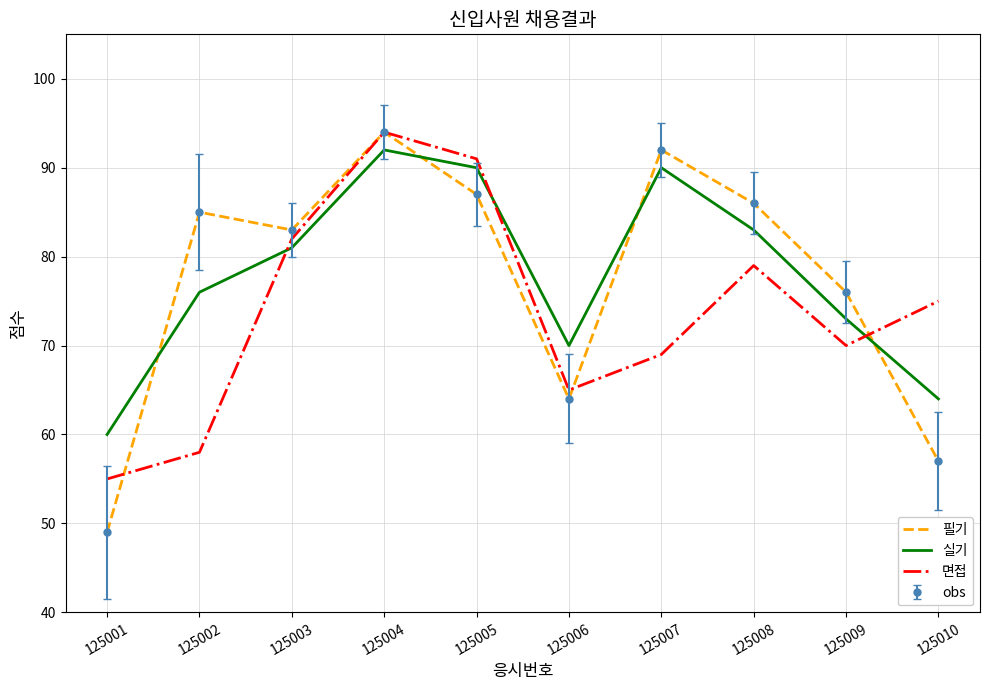

Between which two adjacent categories do 필기 and 면접 first intersect?

125001 and 125002